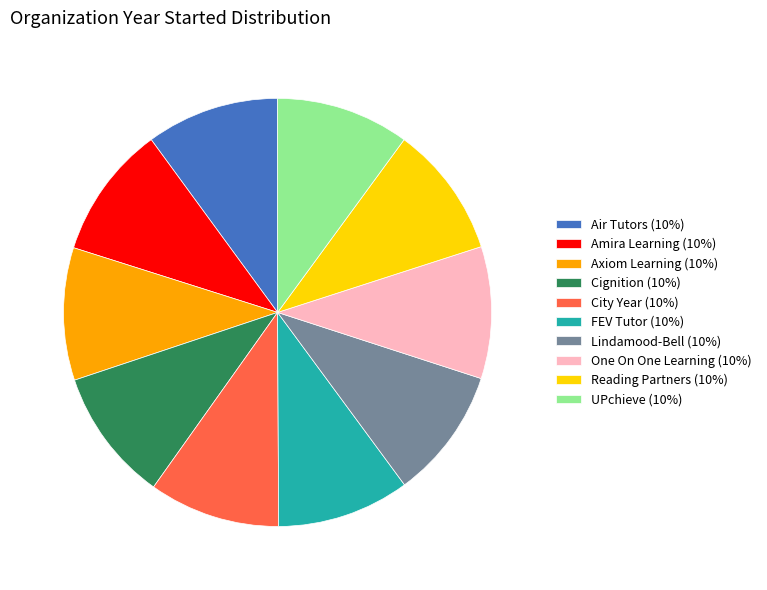

The One On One Learning slice represents 15% of the pie. True or false?

False